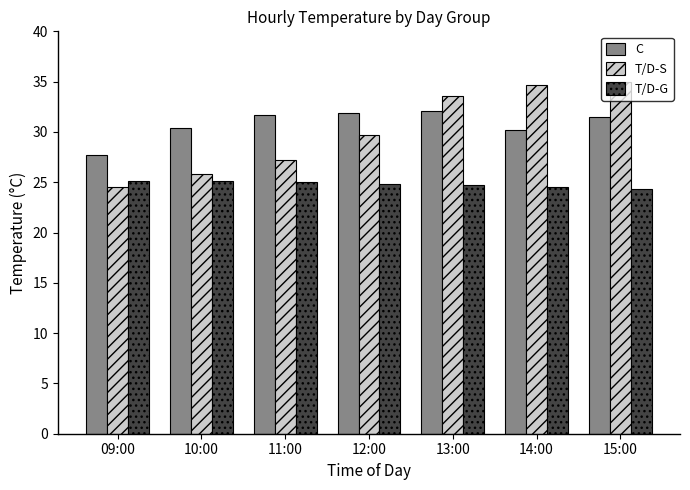

What is the difference between the maximum and minimum values in the T/D-S series?

10.5